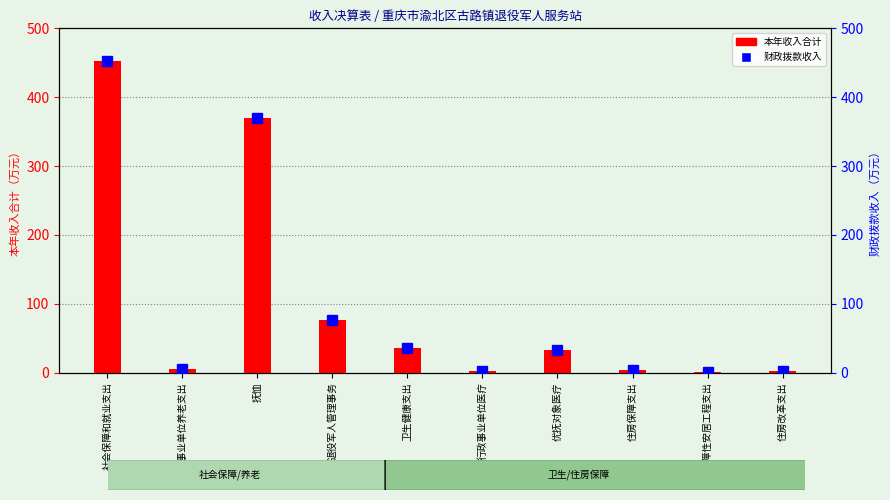

What is the sum of all 财政拨款收入 values?

983.1